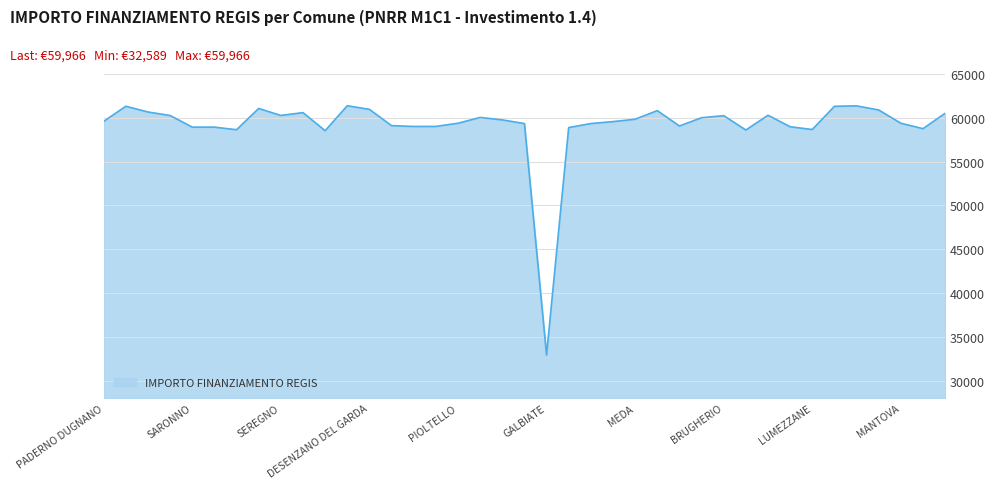

What is the difference between the second highest and minimum values?

28438.3